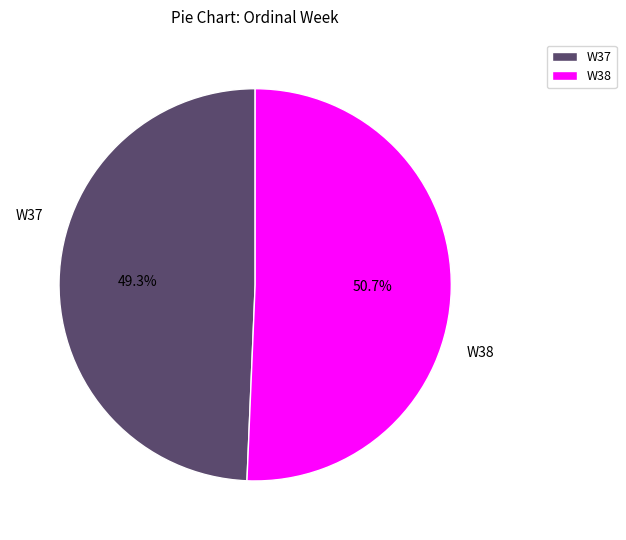

Which slice represents more than half of the pie?

W38